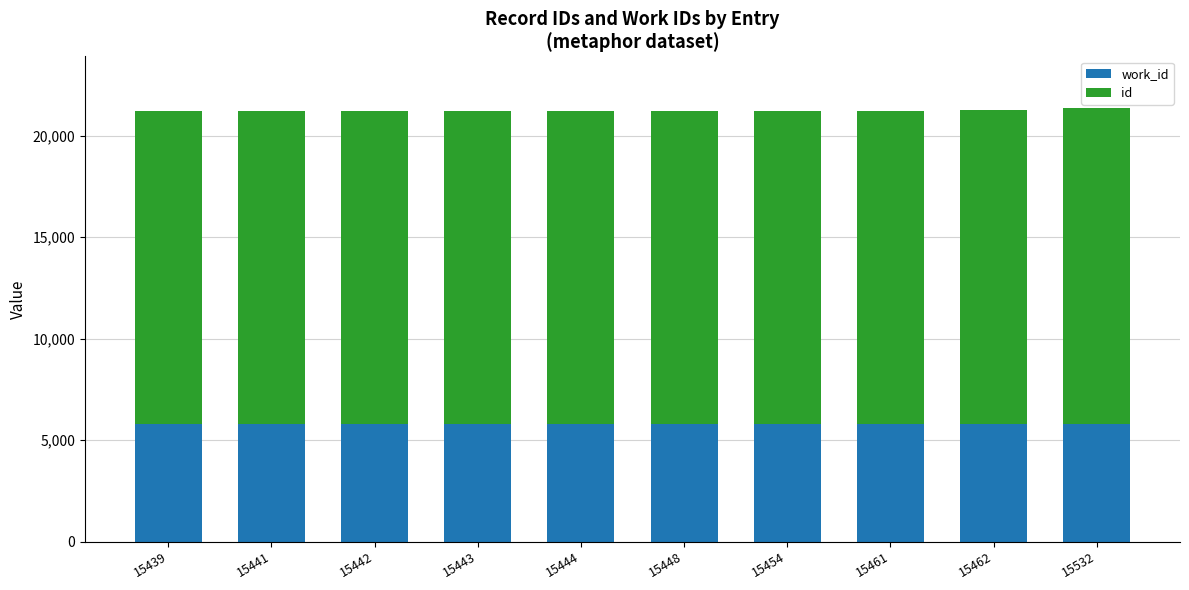

What is the highest value of the work_id series?

5818